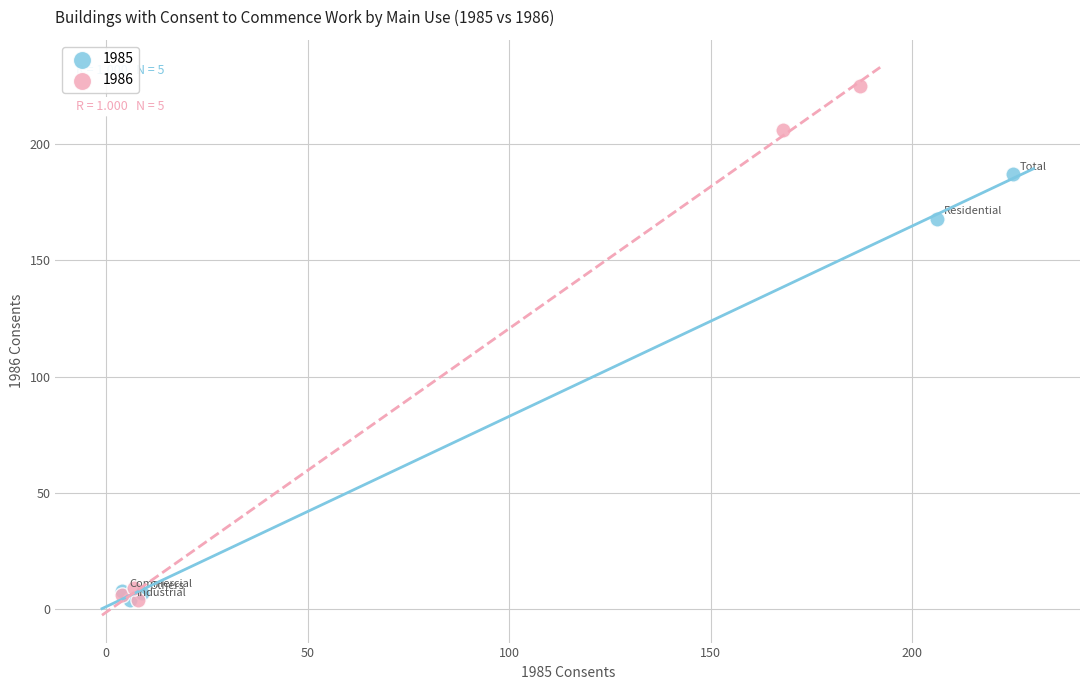

Which series has the widest spread of Y values?

1986